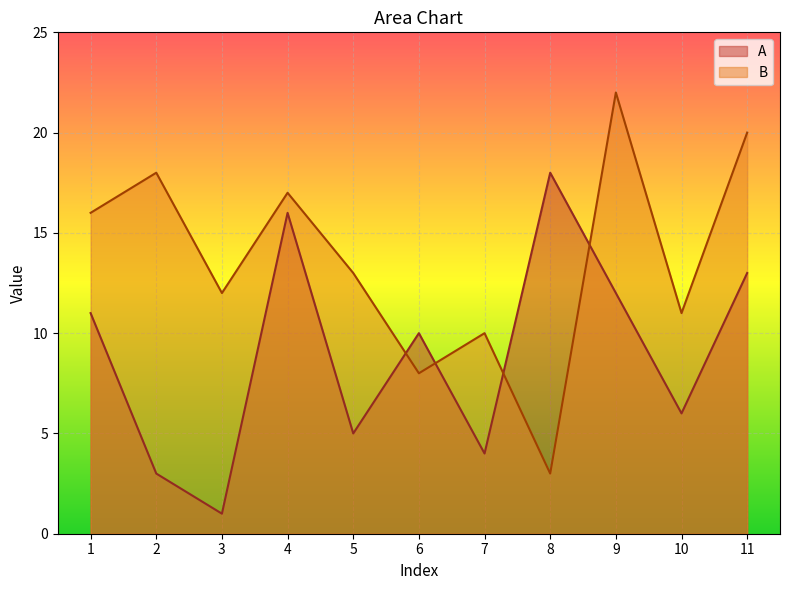

What is the value of the A point at the 1st from the left?

11